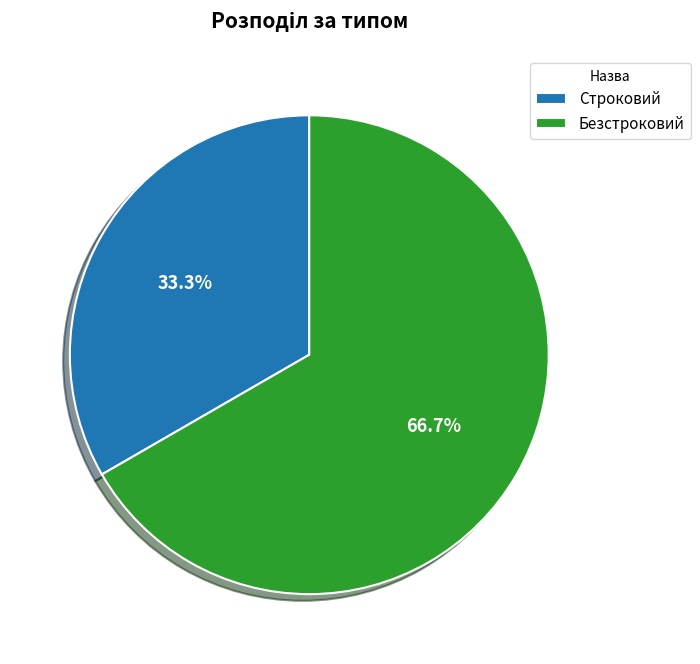

To the nearest percent, what is the difference between the Строковий and Безстроковий slice percentages?

33%